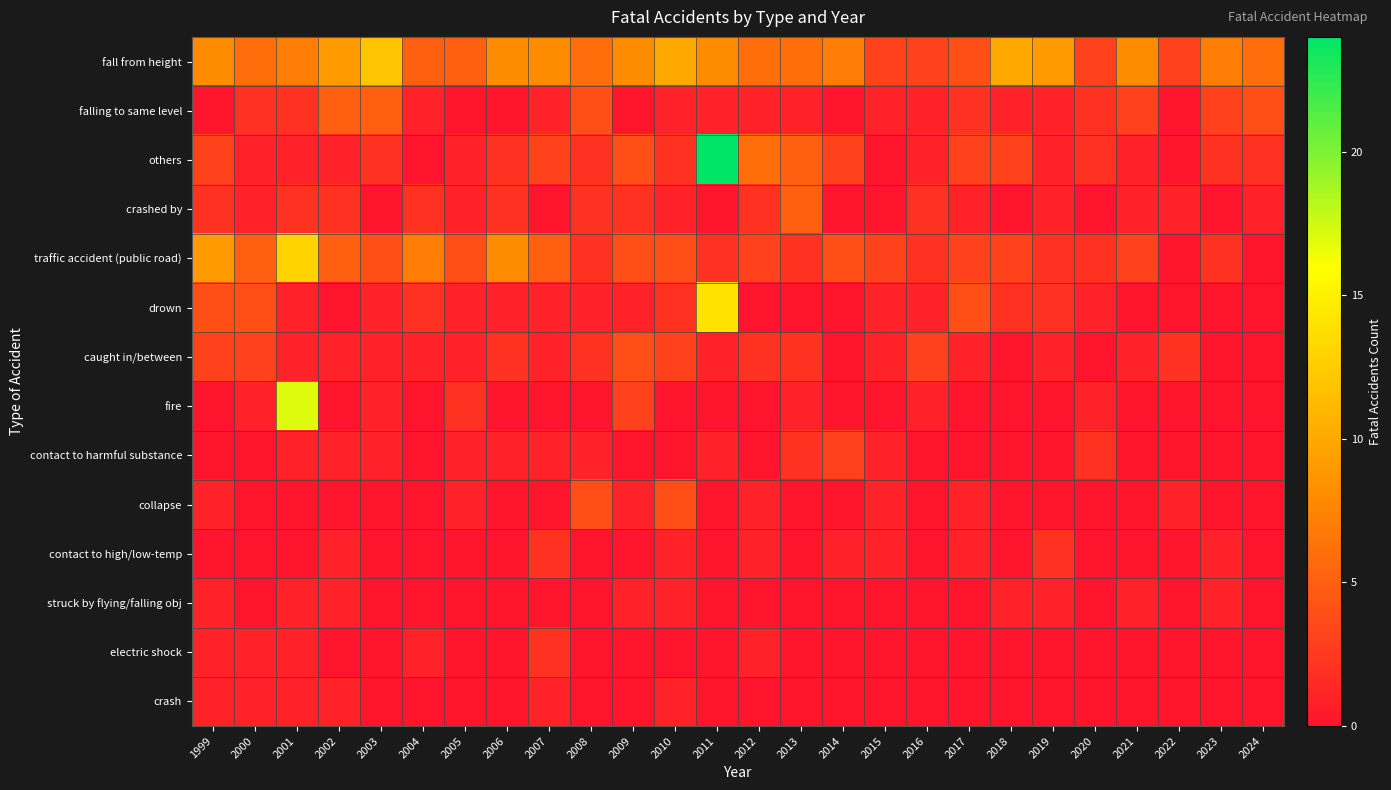

What is the total value across all series at 2000?

25